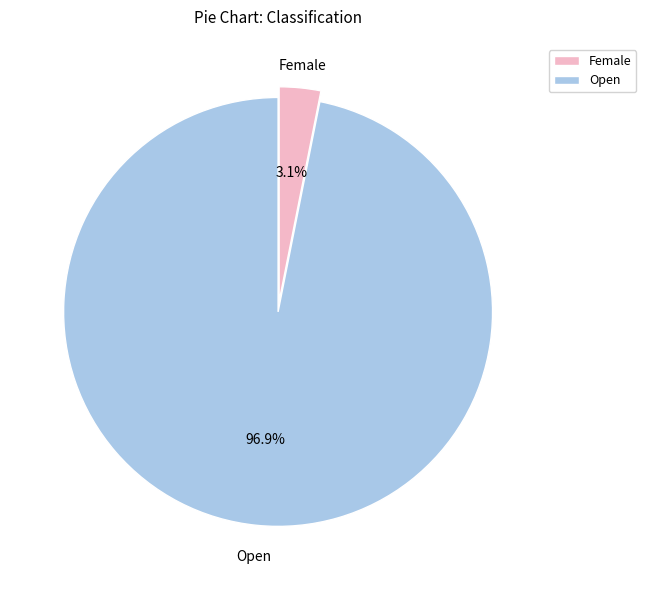

Which has a higher value, Open or Female?

Open